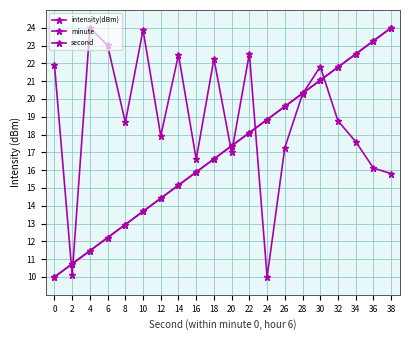

Reading left to right, what are all the values shown in this chart?

intensity(dBm): 21.9	10.1	24.0	23.0	18.7	23.9	17.9	22.5	16.6	22.3	17.0	22.5	10.0	17.3	20.3	21.8	18.8	17.6	16.1	15.8
minute: 10.0	10.7	11.5	12.2	12.9	13.7	14.4	15.2	15.9	16.6	17.4	18.1	18.8	19.6	20.3	21.1	21.8	22.5	23.3	24.0
second: 10.0	10.7	11.5	12.2	12.9	13.7	14.4	15.2	15.9	16.6	17.4	18.1	18.8	19.6	20.3	21.1	21.8	22.5	23.3	24.0